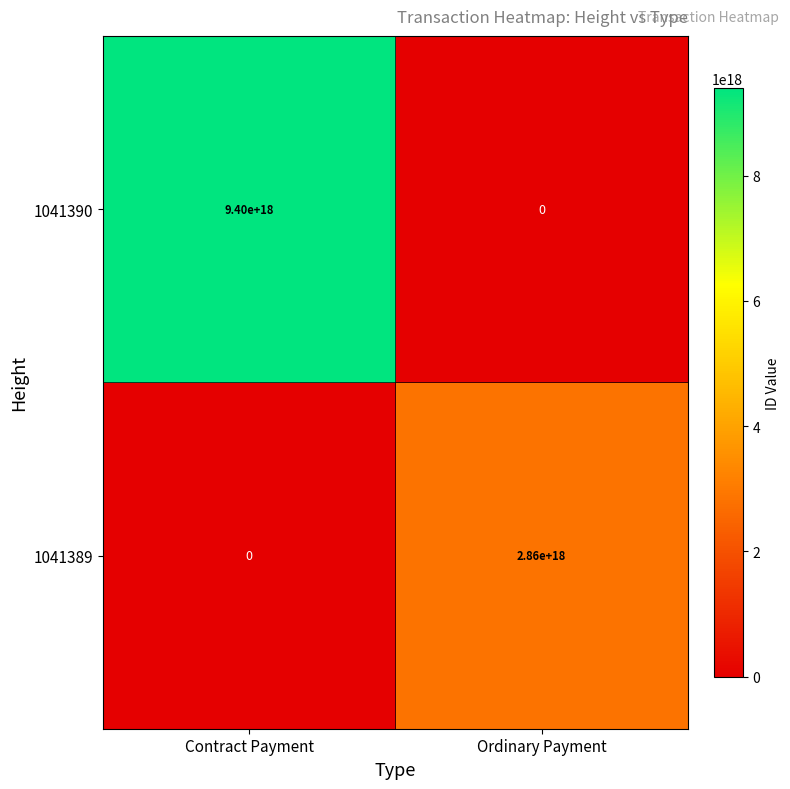

Which series has the largest total across all categories?

1041390